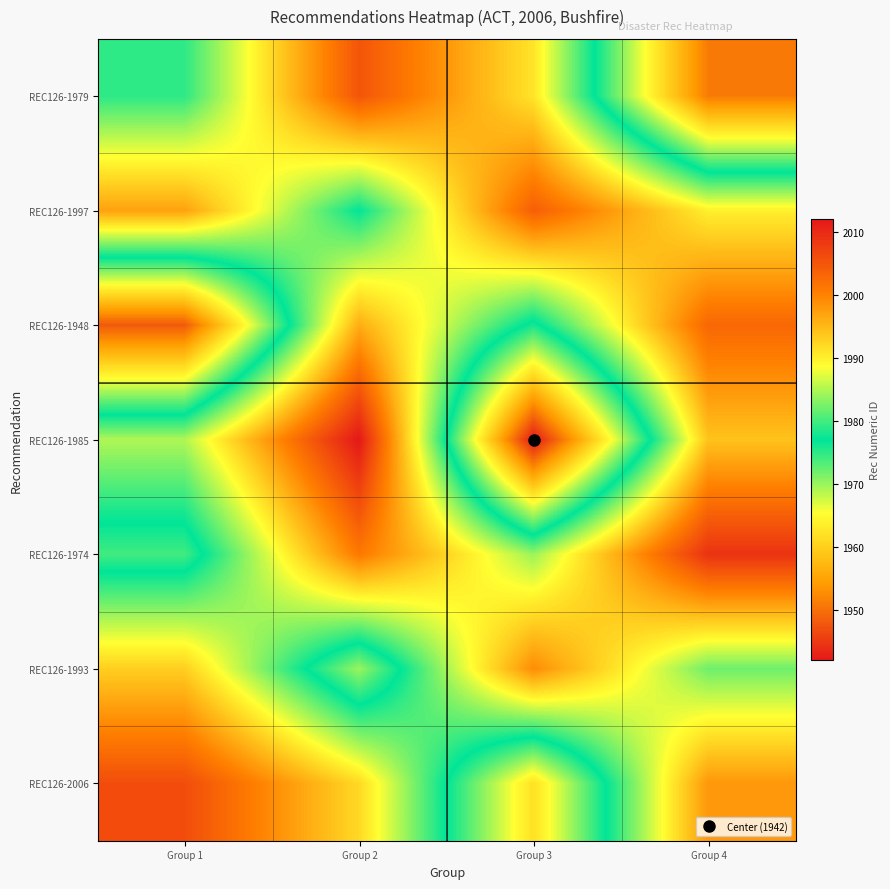

Rank the series by their maximum value, from highest to lowest.

REC126-1985, REC126-1974, REC126-2006, REC126-1979, REC126-1997, REC126-1948, REC126-1993